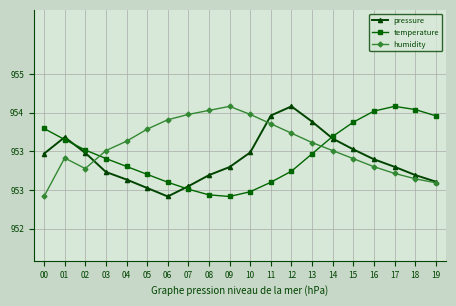

At which category does temperature reach its first local valley?

09